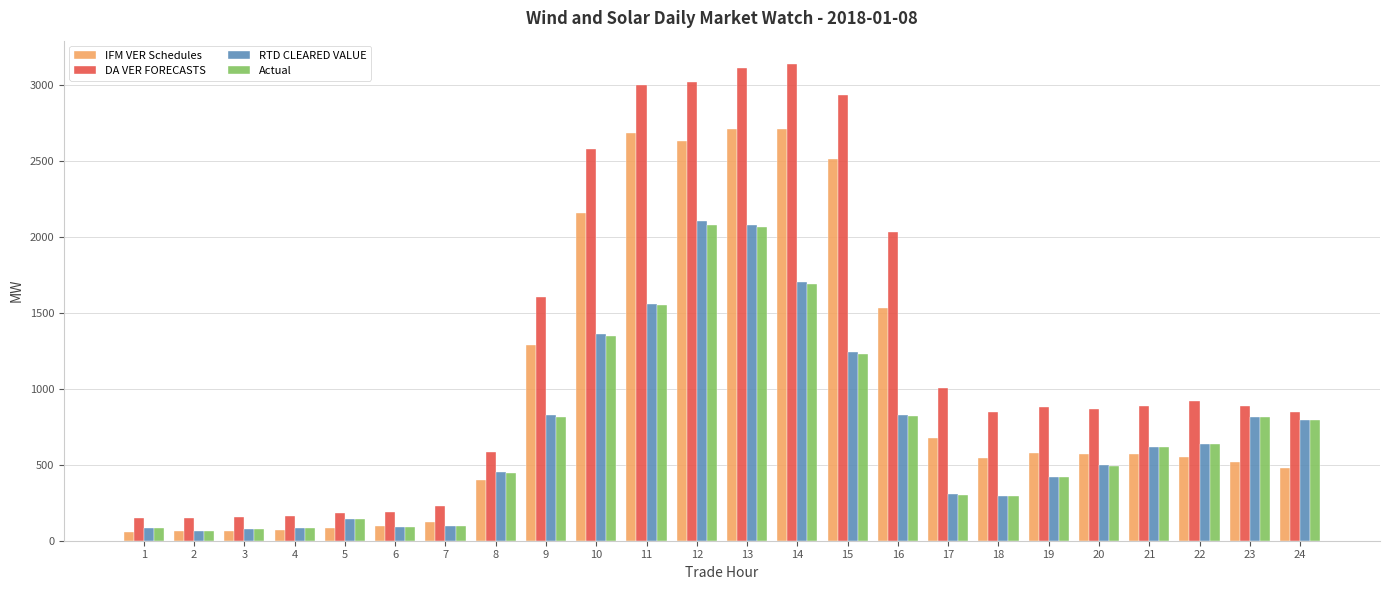

The IFM VER Schedules series shows 675.2 at 17. True or false?

True